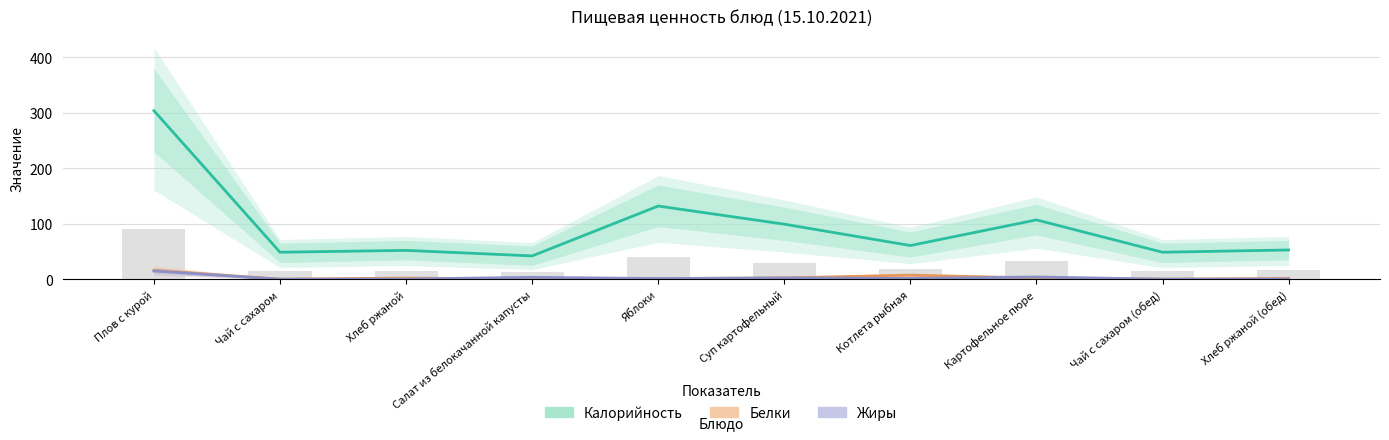

Reading left to right, transcribe all the data shown in this chart.

Калорийность: Плов с курой=304.0	Чай с сахаром=48.6	Хлеб ржаной=52.0	Салат из белокачанной капусты=42.0	Яблоки=132.0	Суп картофельный=99.3	Котлета рыбная=60.7	Картофельное пюре=107.0	Чай с сахаром (обед)=48.6	Хлеб ржаной (обед)=52.7
Белки: Плов с курой=16.0	Чай с сахаром=0.1	Хлеб ржаной=2.0	Салат из белокачанной капусты=0.5	Яблоки=1.2	Суп картофельный=2.3	Котлета рыбная=7.4	Картофельное пюре=2.1	Чай с сахаром (обед)=0.1	Хлеб ржаной (обед)=1.4
Жиры: Плов с курой=14.8	Чай с сахаром=0.0	Хлеб ржаной=0.4	Салат из белокачанной капусты=3.4	Яблоки=1.2	Суп картофельный=2.3	Котлета рыбная=1.4	Картофельное пюре=4.0	Чай с сахаром (обед)=0.0	Хлеб ржаной (обед)=0.3